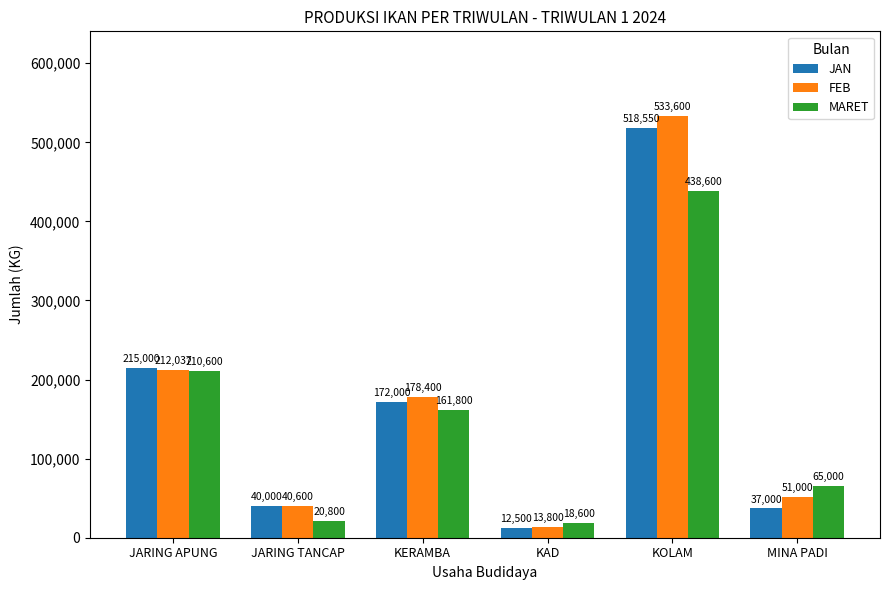

What is the spread (max minus min) of values at KAD?

6100